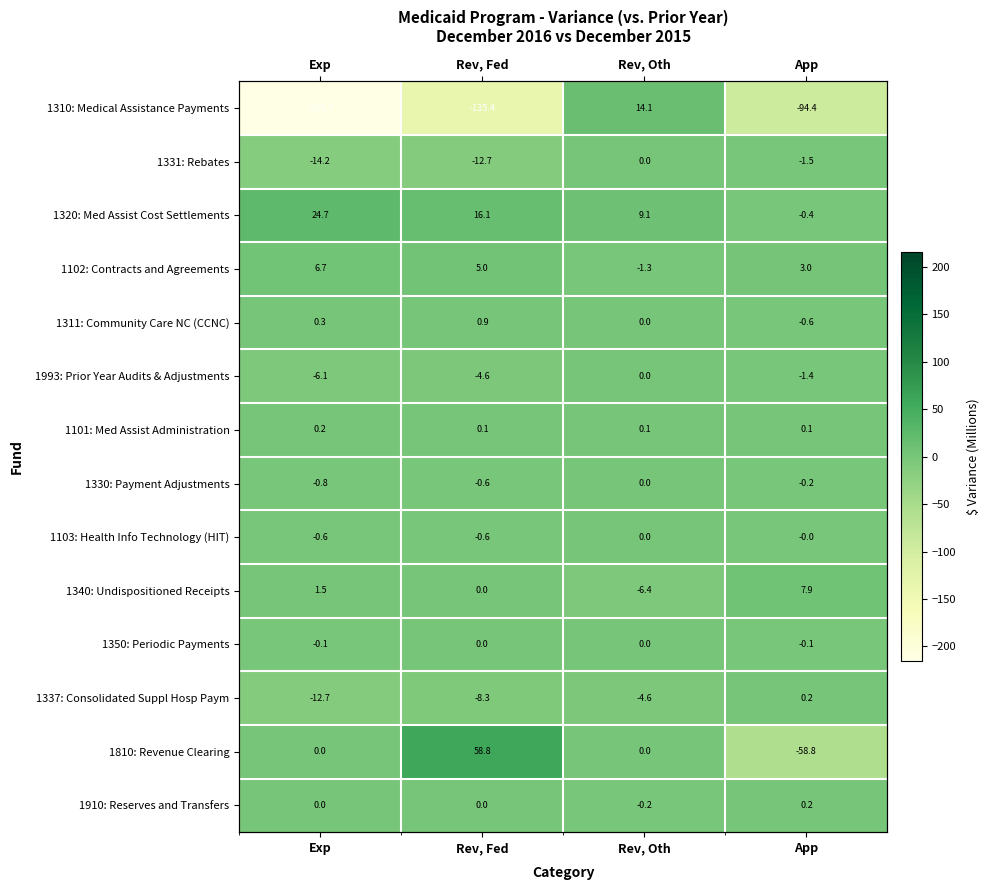

What value does the 1340: Undispositioned Receipts series have at App?

7.9